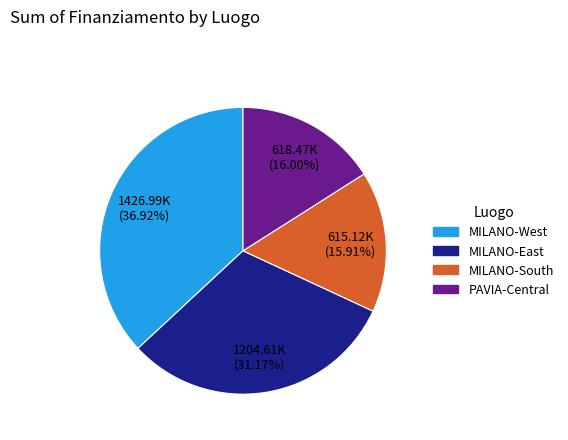

Is there a majority slice in this chart?

No